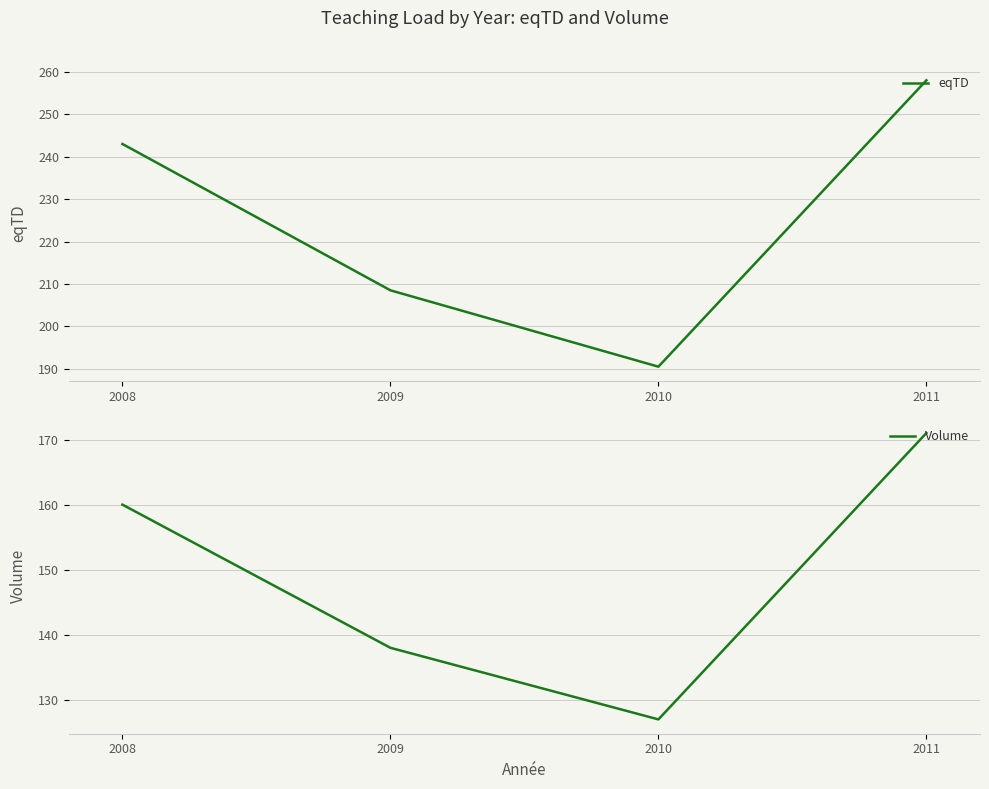

Which series has the largest total across all categories?

eqTD